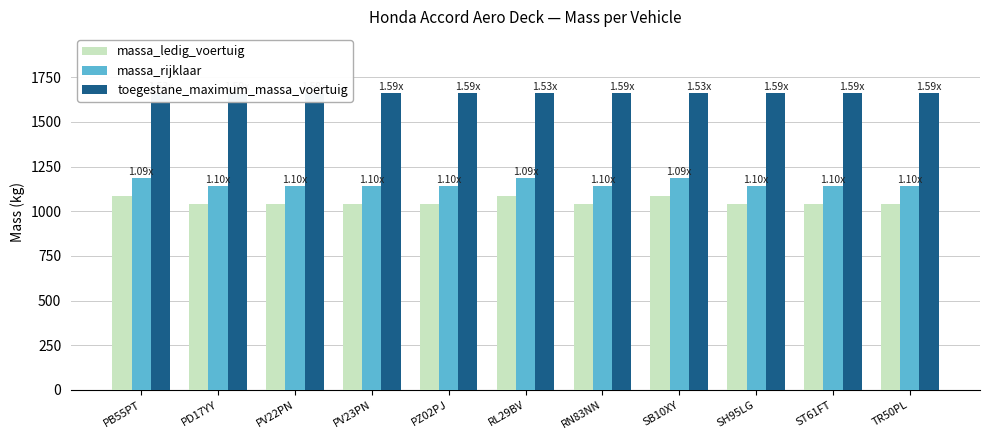

True or false: massa_ledig_voertuig has a value of 672 at ST61FT.

False